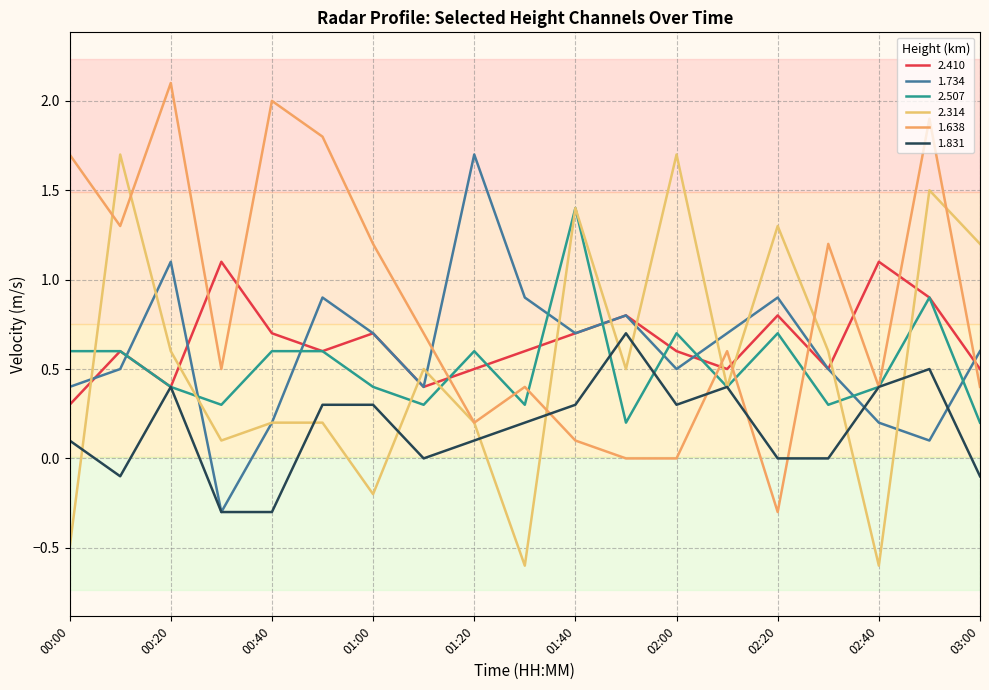

What is the difference between the maximum and minimum values in the 2.507 series?

1.2